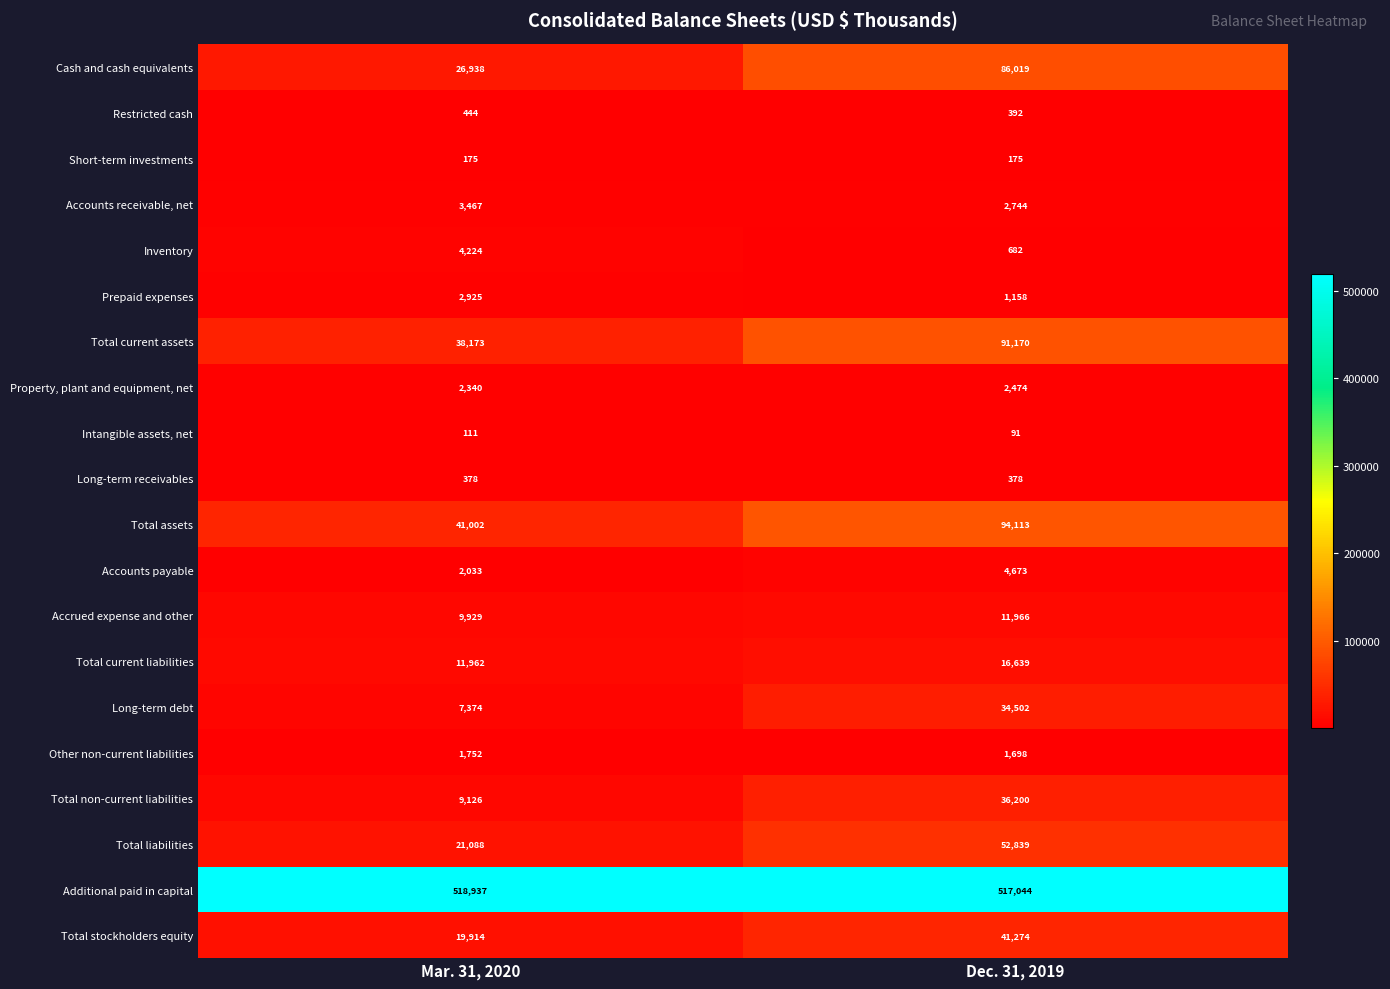

Which series changed the most between Mar. 31, 2020 and Dec. 31, 2019?

Cash and cash equivalents